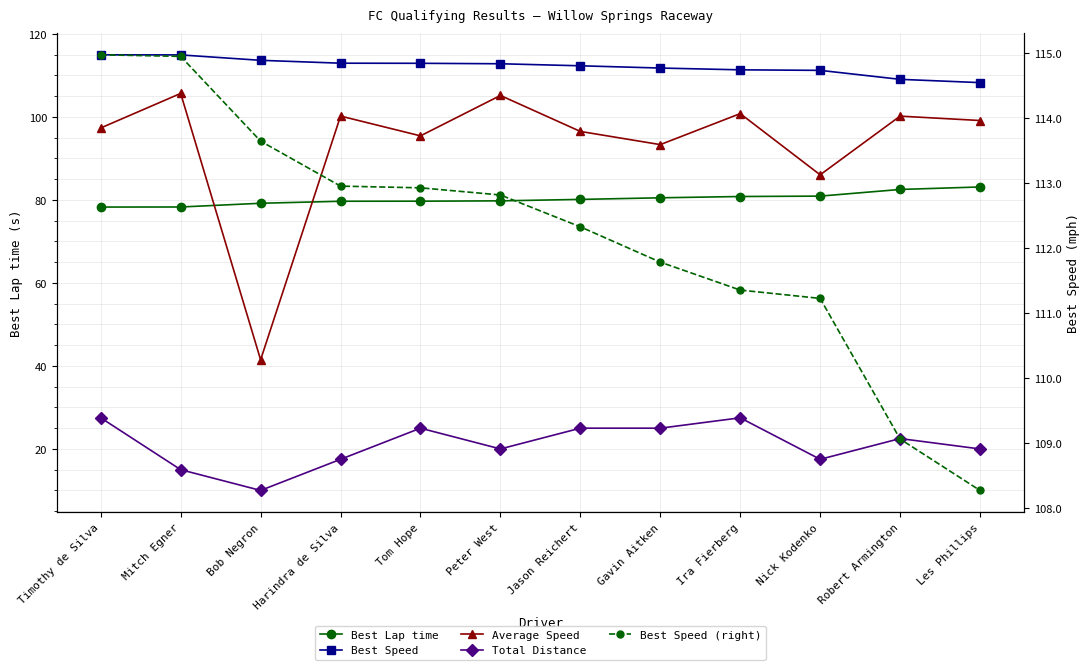

What is the label of the 11th point from the left?

Robert Armington